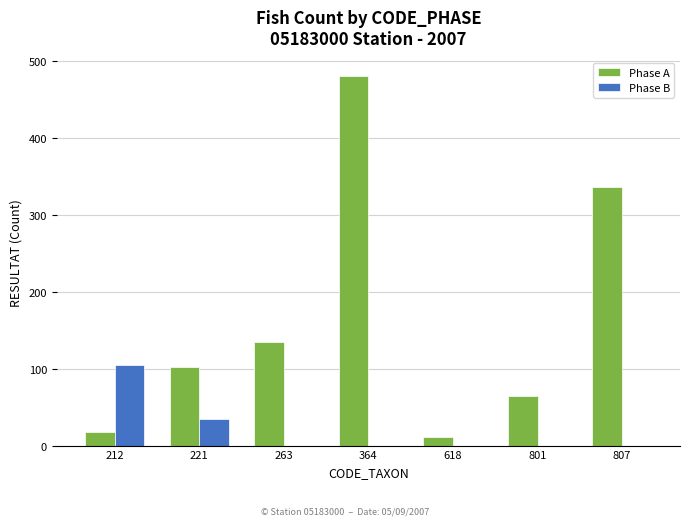

Which series has the largest total across all categories?

Phase A